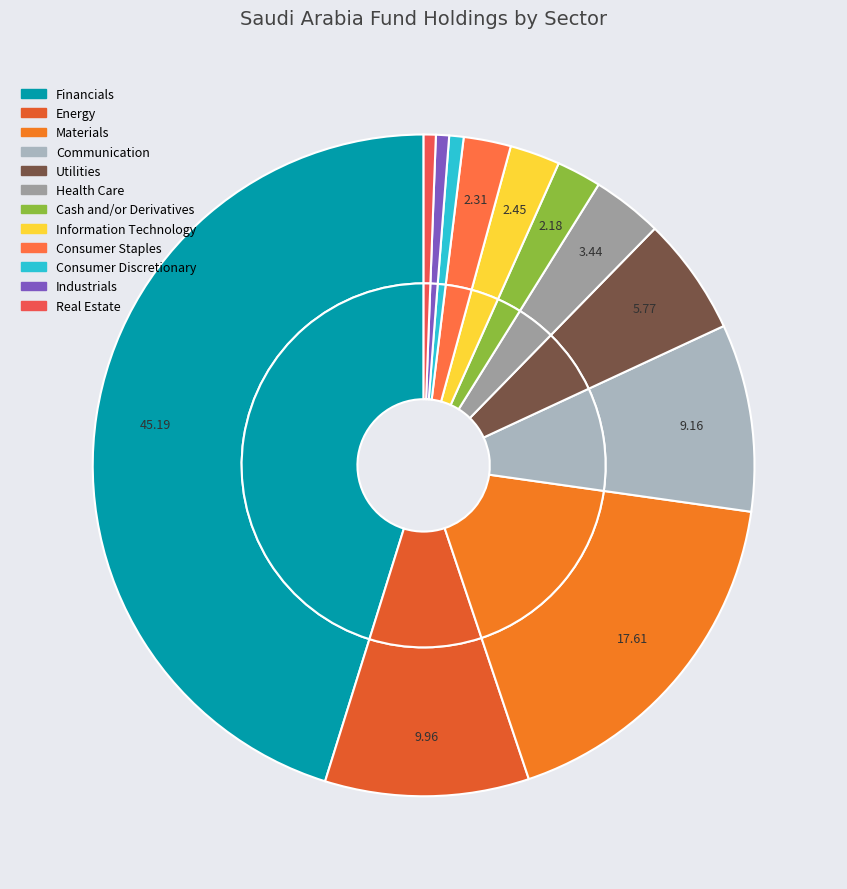

Is there any slice that represents more than half of the pie?

No